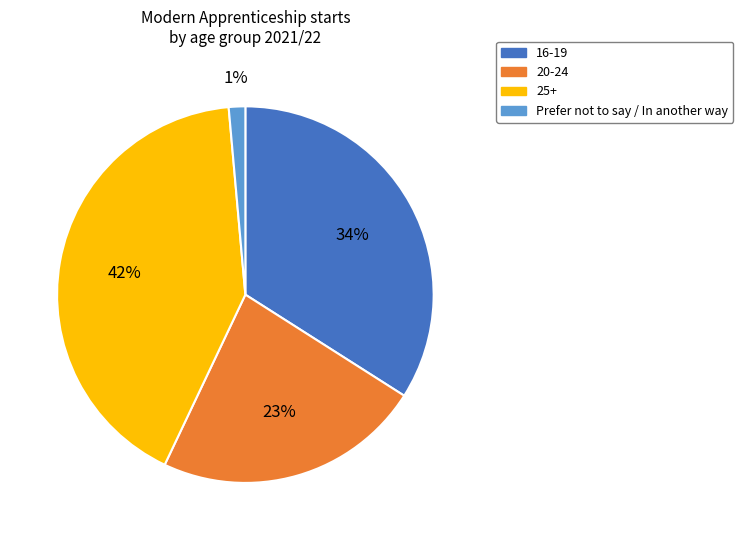

Is the sum of 20-24 and Prefer not to say / In another way greater than half?

No